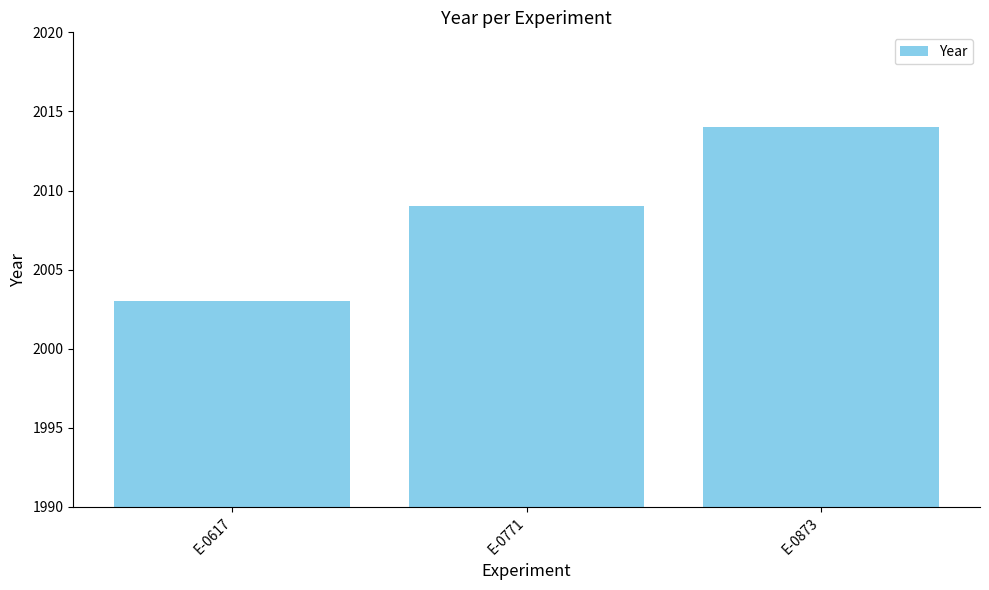

Which category has the lowest value across all series?

E-0617